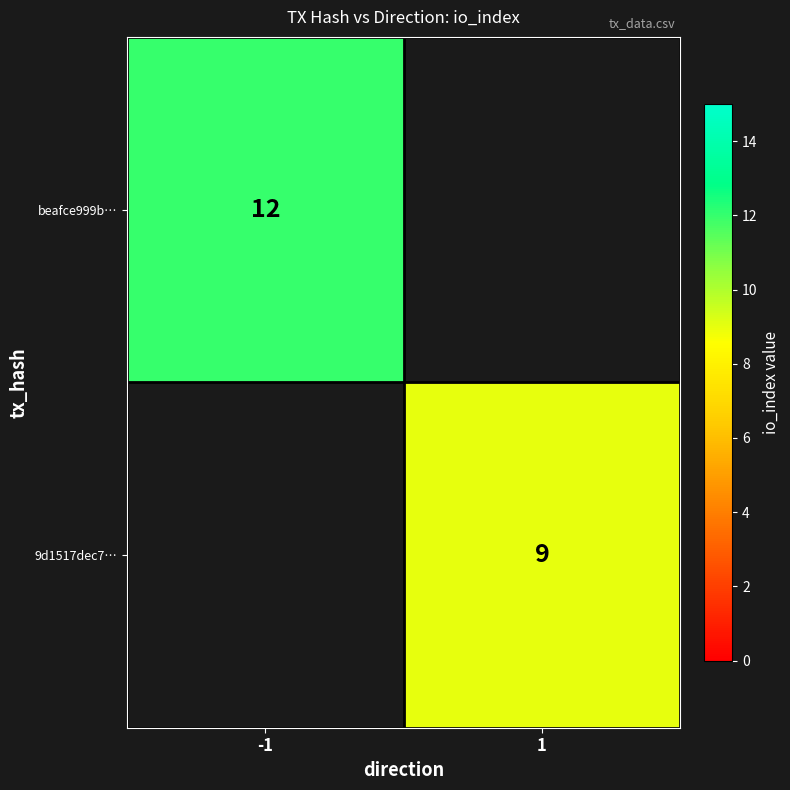

Which has a higher value, 1 or -1?

-1